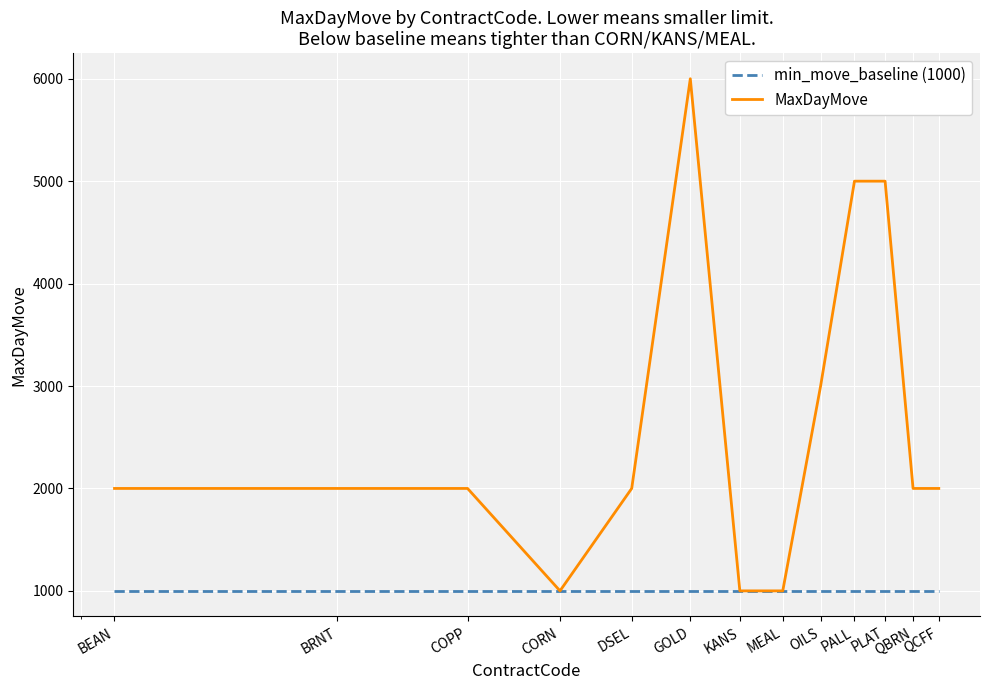

Rank the series by their maximum value, from lowest to highest.

min_move_baseline (1000), MaxDayMove